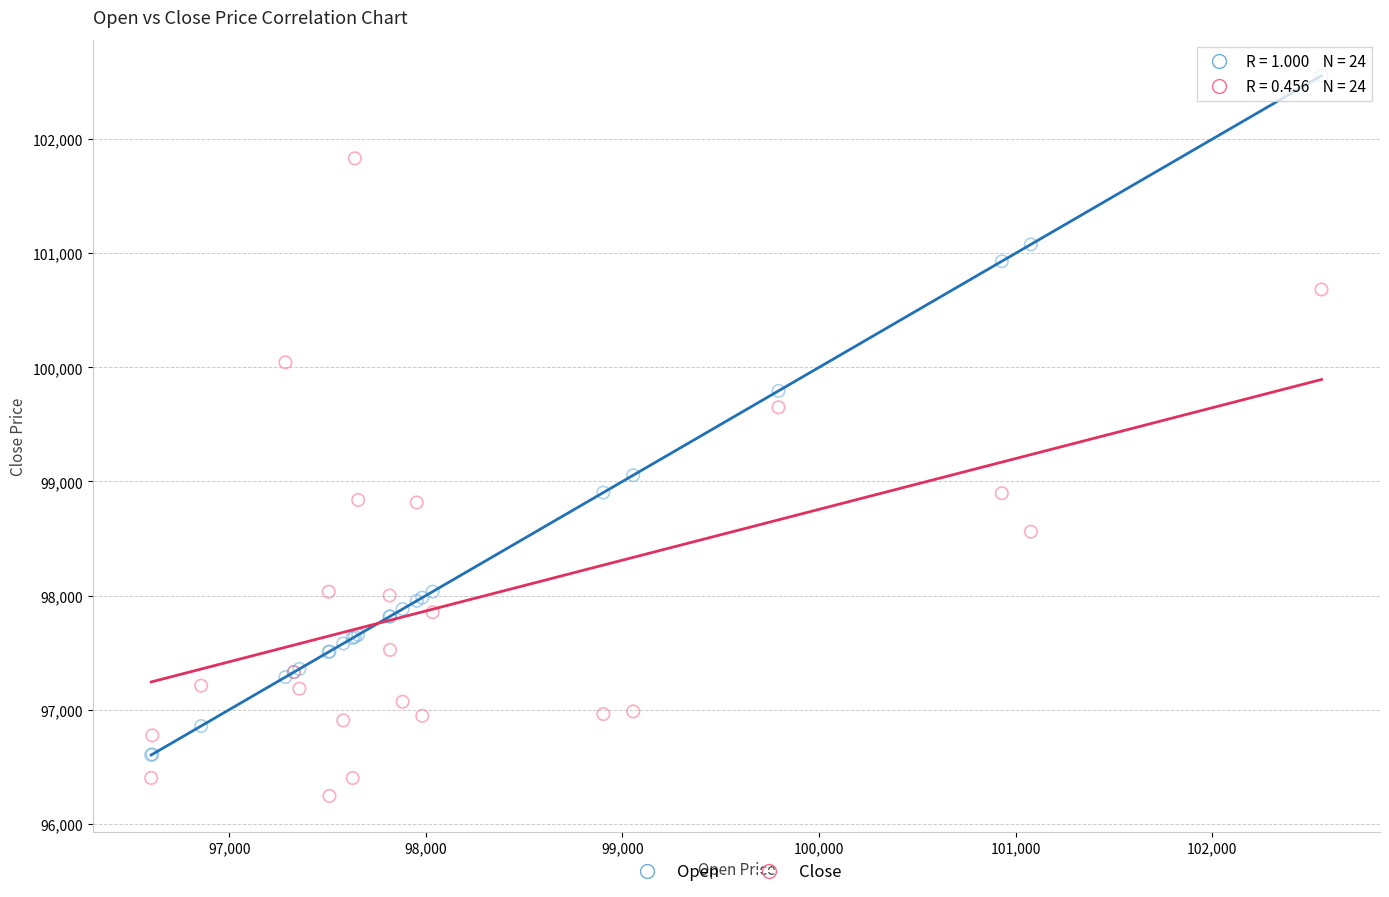

Which series reaches the maximum Y coordinate?

Open